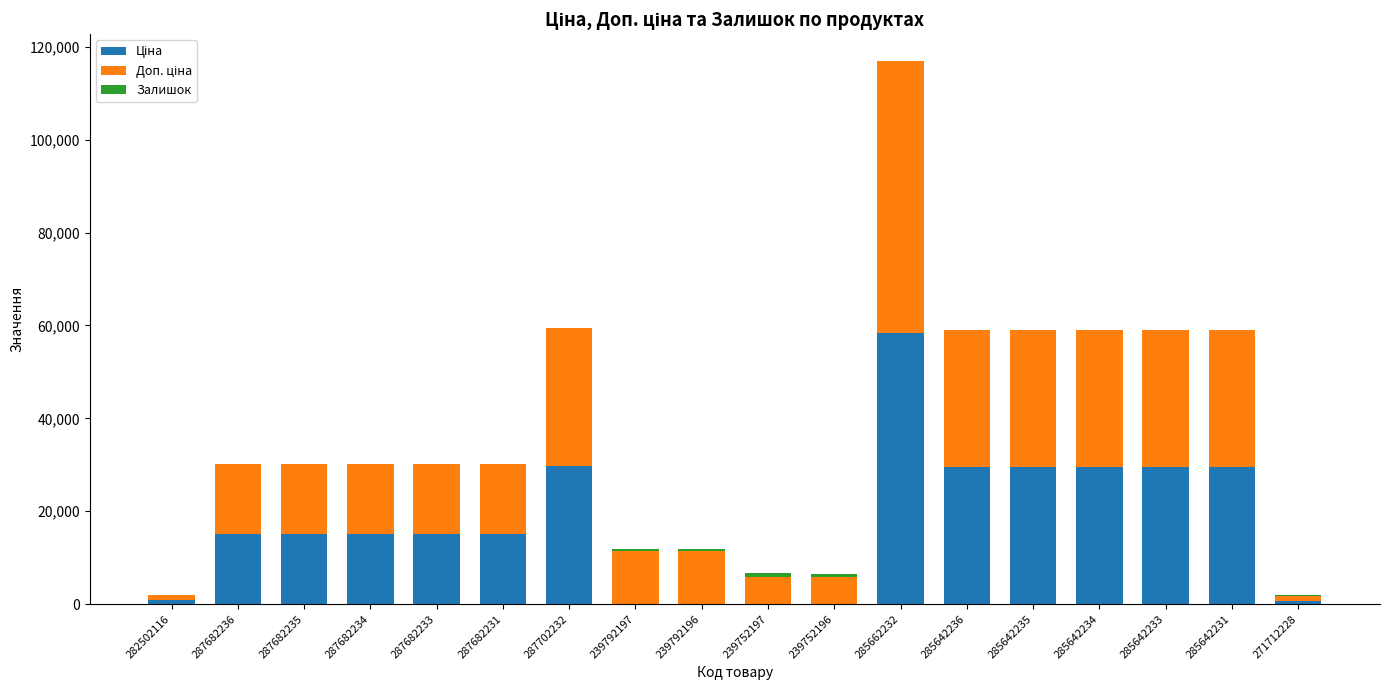

At which category is the sum across all series the highest?

285662232